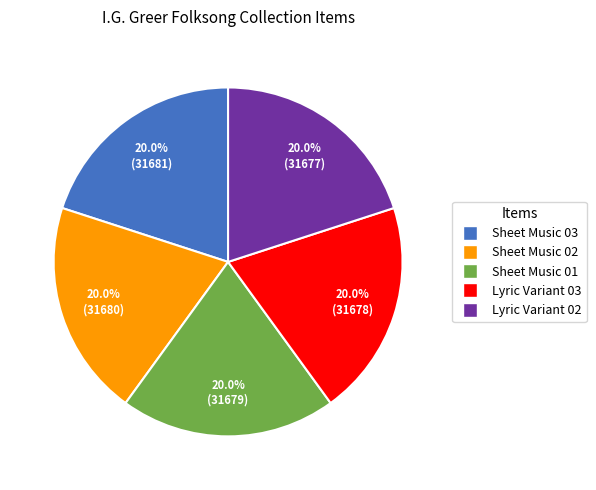

Approximately how many times larger is the value at Lyric Variant 02 compared to Lyric Variant 03?

1.0